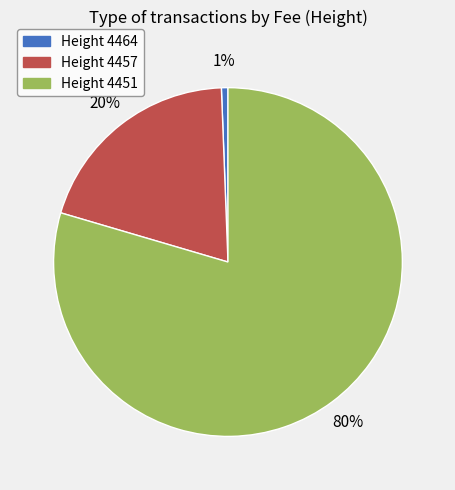

Does any single category account for the majority?

Yes